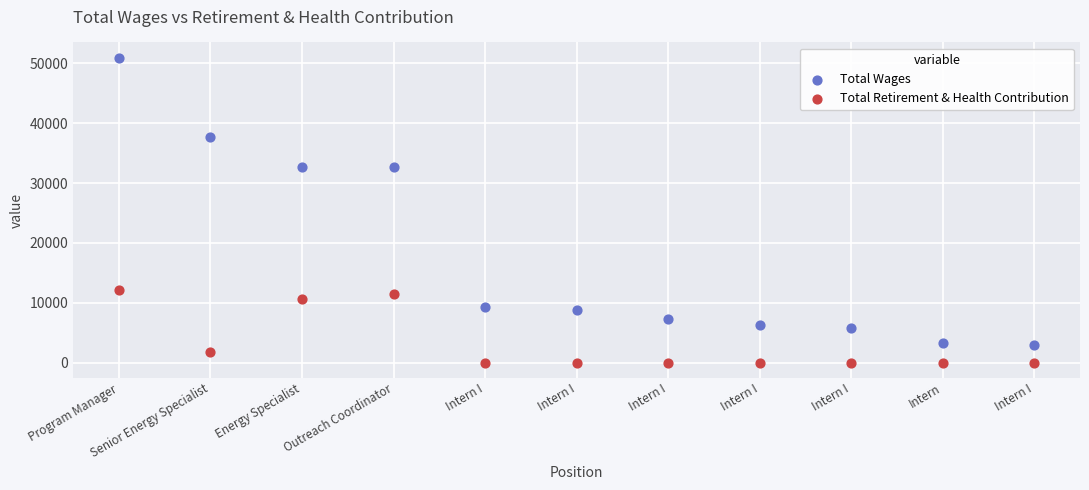

Across all data points, what is the range of Y values (max minus min)?

50954